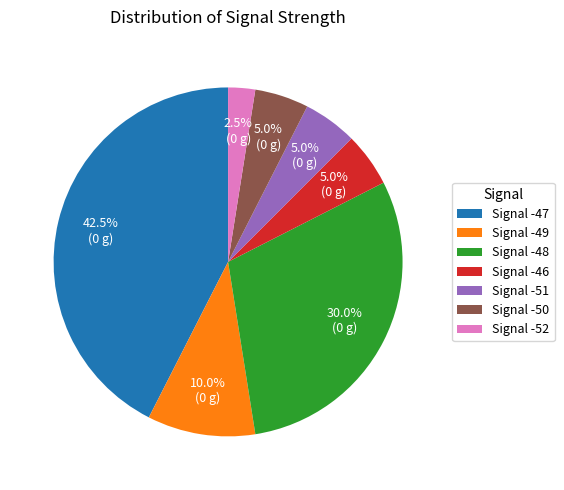

Which category has the biggest portion of the pie?

Signal -47